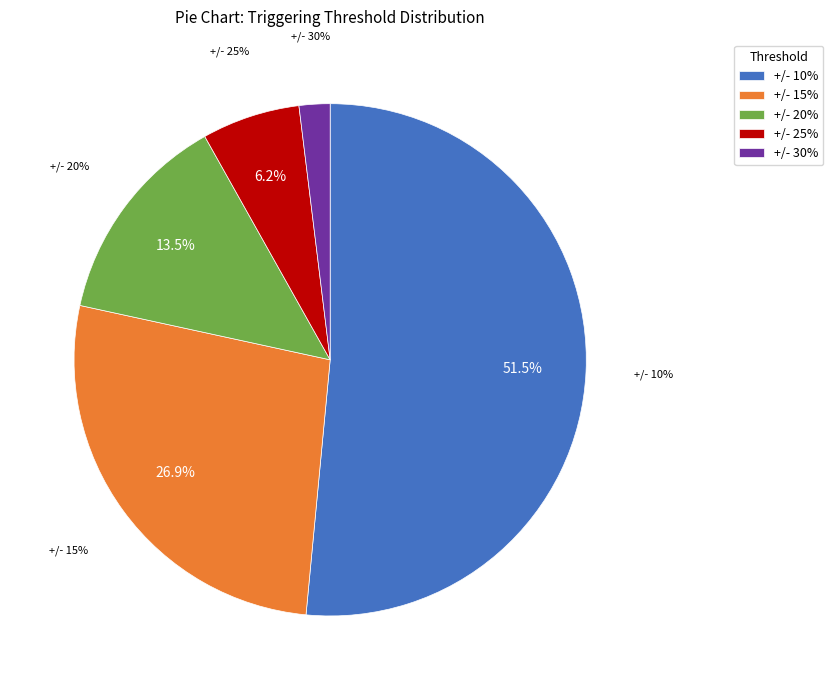

How many slices are in this pie chart?

5